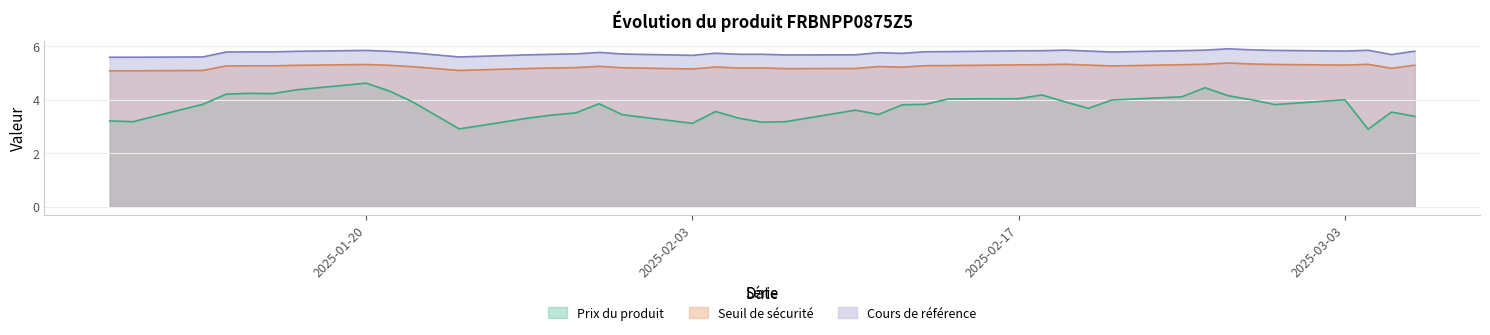

True or false: Prix du produit and Cours de référence intersect in this chart.

False